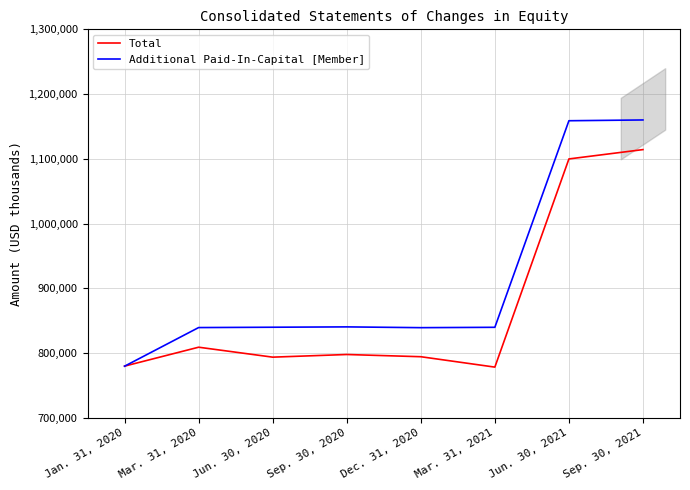

Which category has the highest value across all series?

Sep. 30, 2021